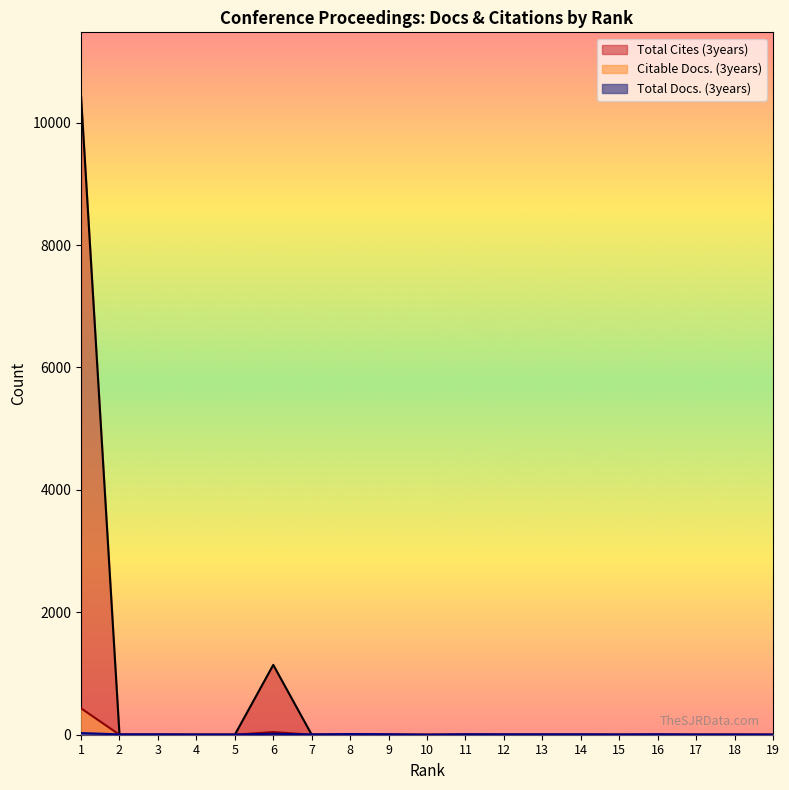

Count the number of categories in the chart.

19